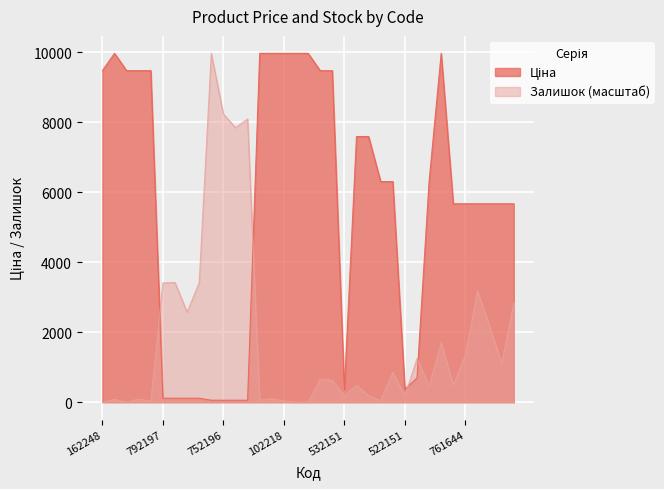

What is the difference between the maximum and minimum values in the Залишок (масштаб) series?

9975.0